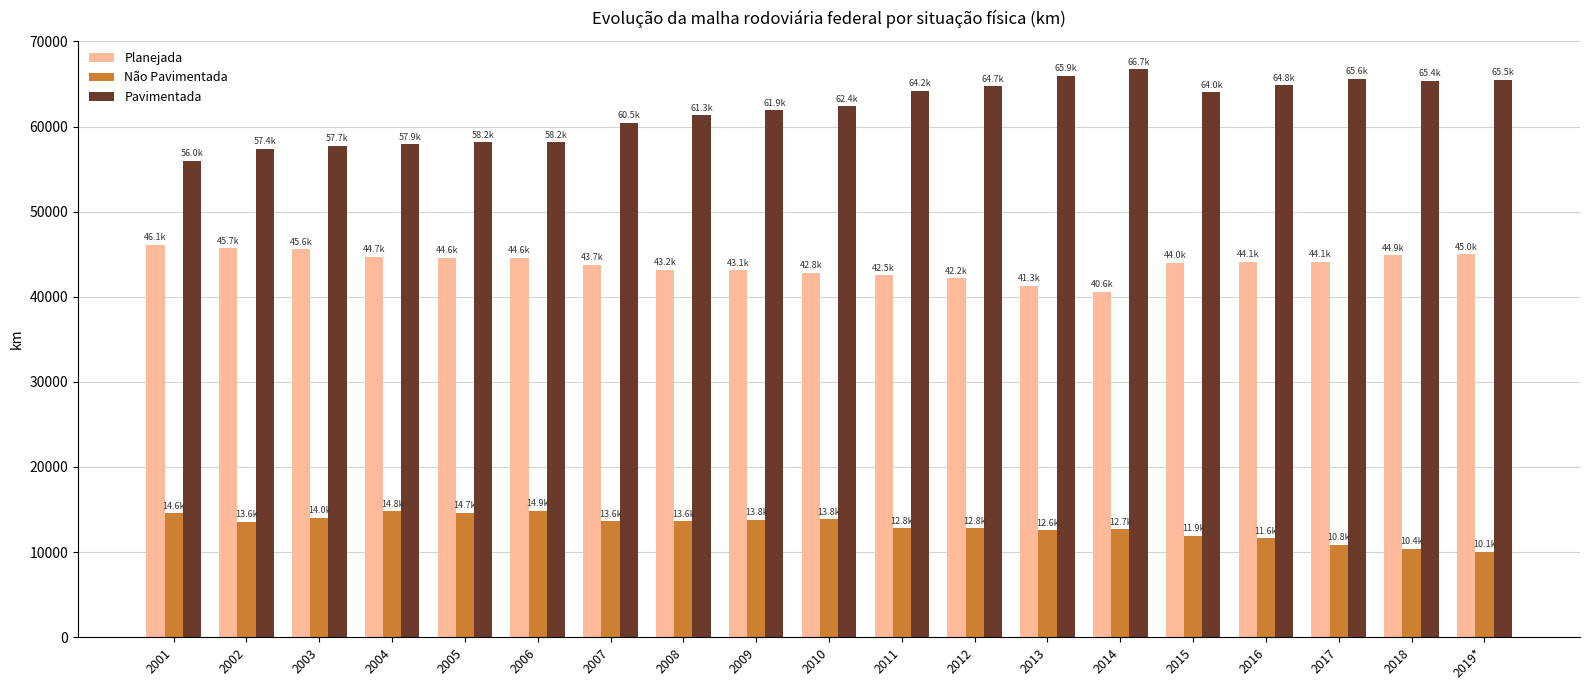

What is the difference between the highest and lowest values at 2015?

52100.5